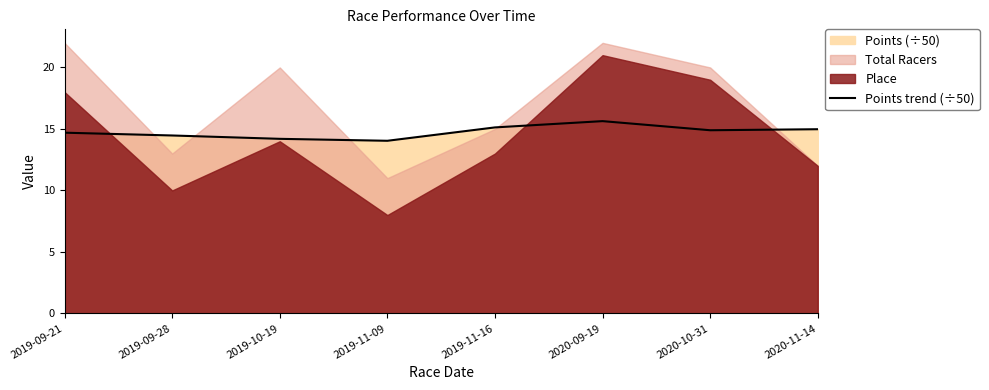

Does the chart display data point markers on the line(s)?

No